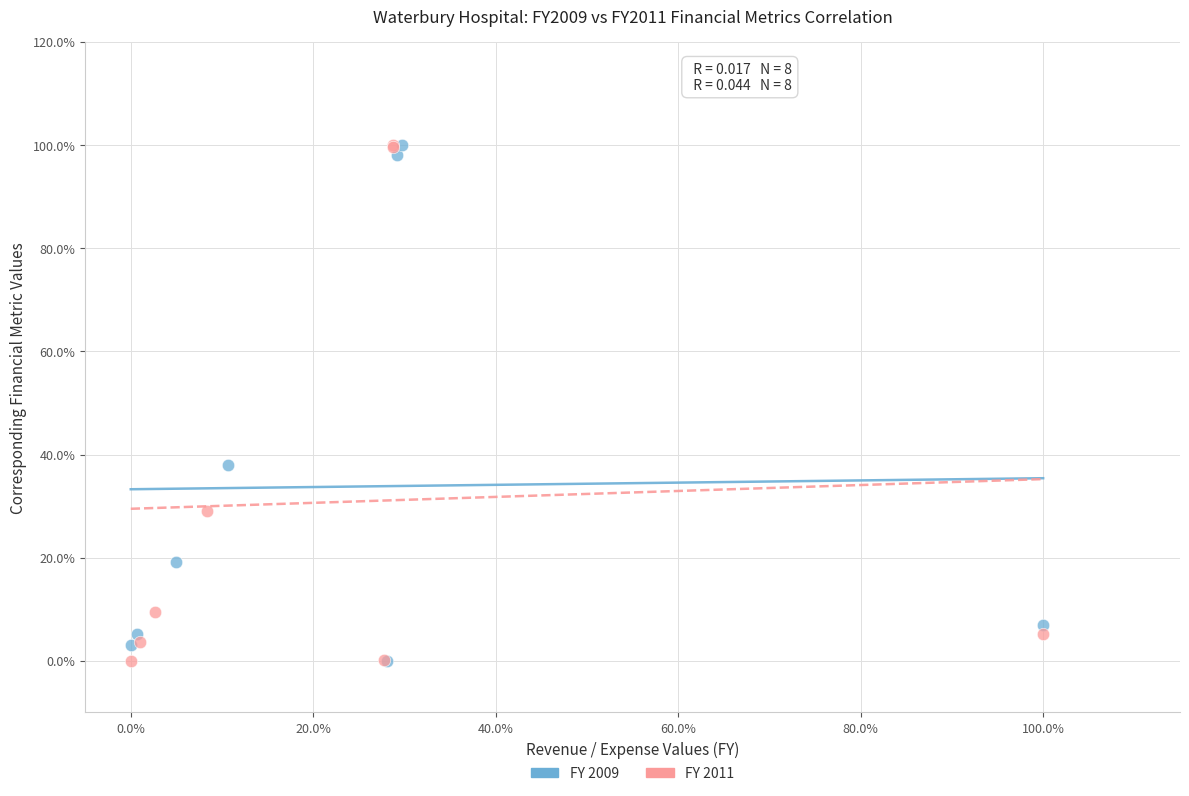

What are all the series names shown in the legend?

FY 2009, FY 2011